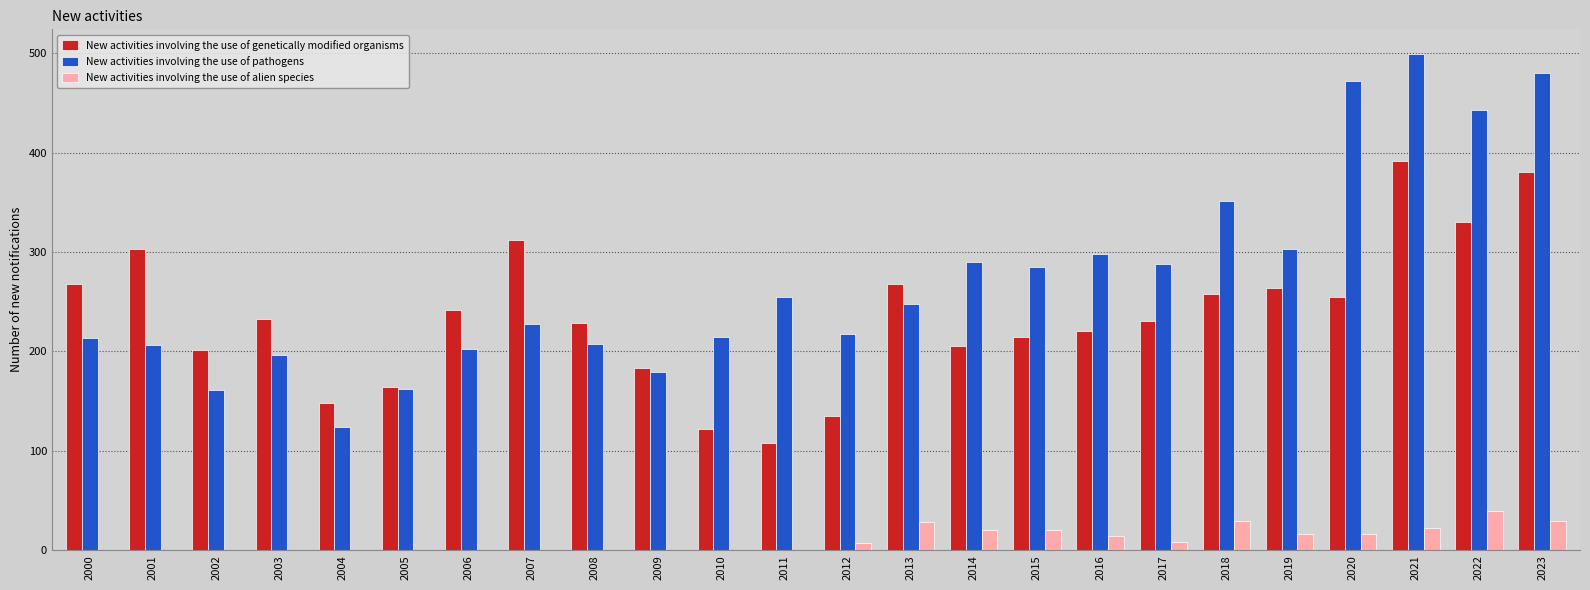

Is it true that New activities involving the use of pathogens equals 248 at 2013?

True